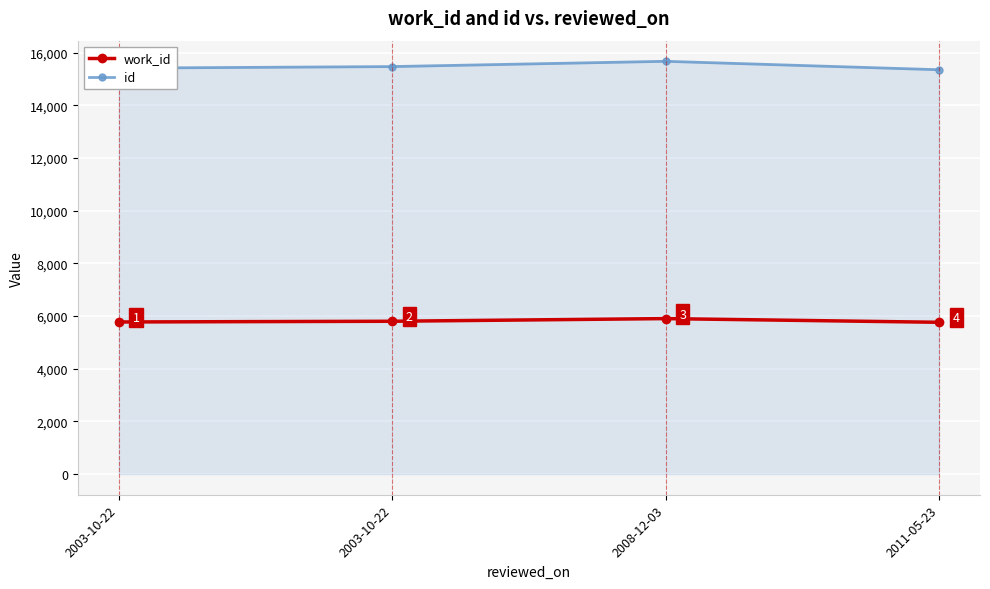

Where is id nearest to the value 15510?

2003-10-22